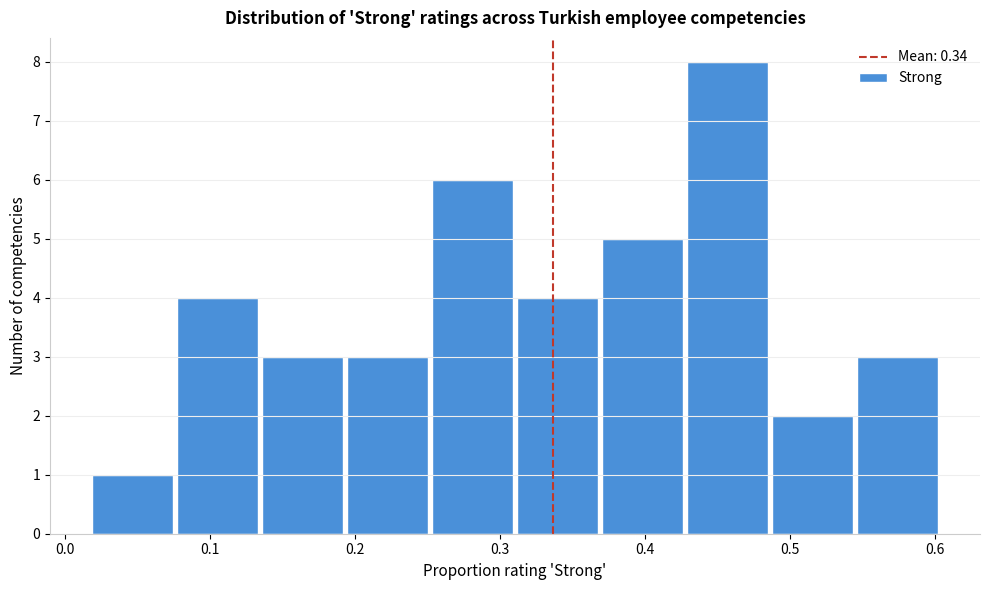

Reading left to right, transcribe this chart: for each bar, give the range it covers on the x-axis and its height. Neither the bar edges nor the heights are printed on the chart, so give them approximately, as read against the axes.

0.02 to 0.08: 1
0.08 to 0.13: 4
0.13 to 0.19: 3
0.19 to 0.25: 3
0.25 to 0.31: 6
0.31 to 0.37: 4
0.37 to 0.43: 5
0.43 to 0.49: 8
0.49 to 0.54: 2
0.54 to 0.60: 3